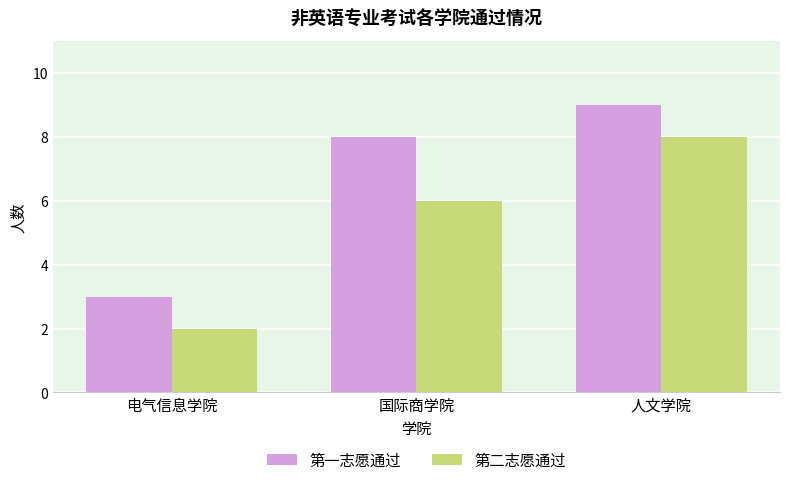

The value of 第一志愿通过 at 电气信息学院 is 3. True or false?

True